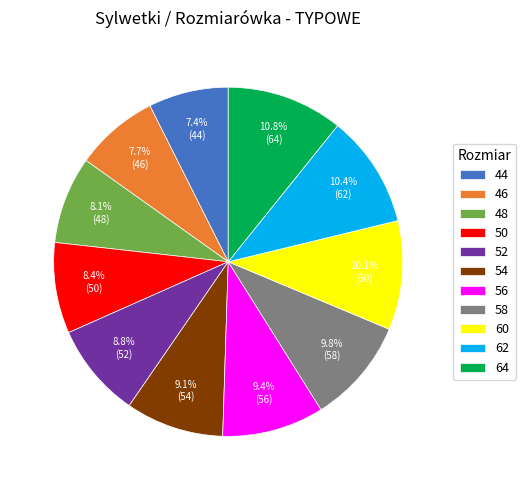

The 56 slice represents 20% of the pie. True or false?

False